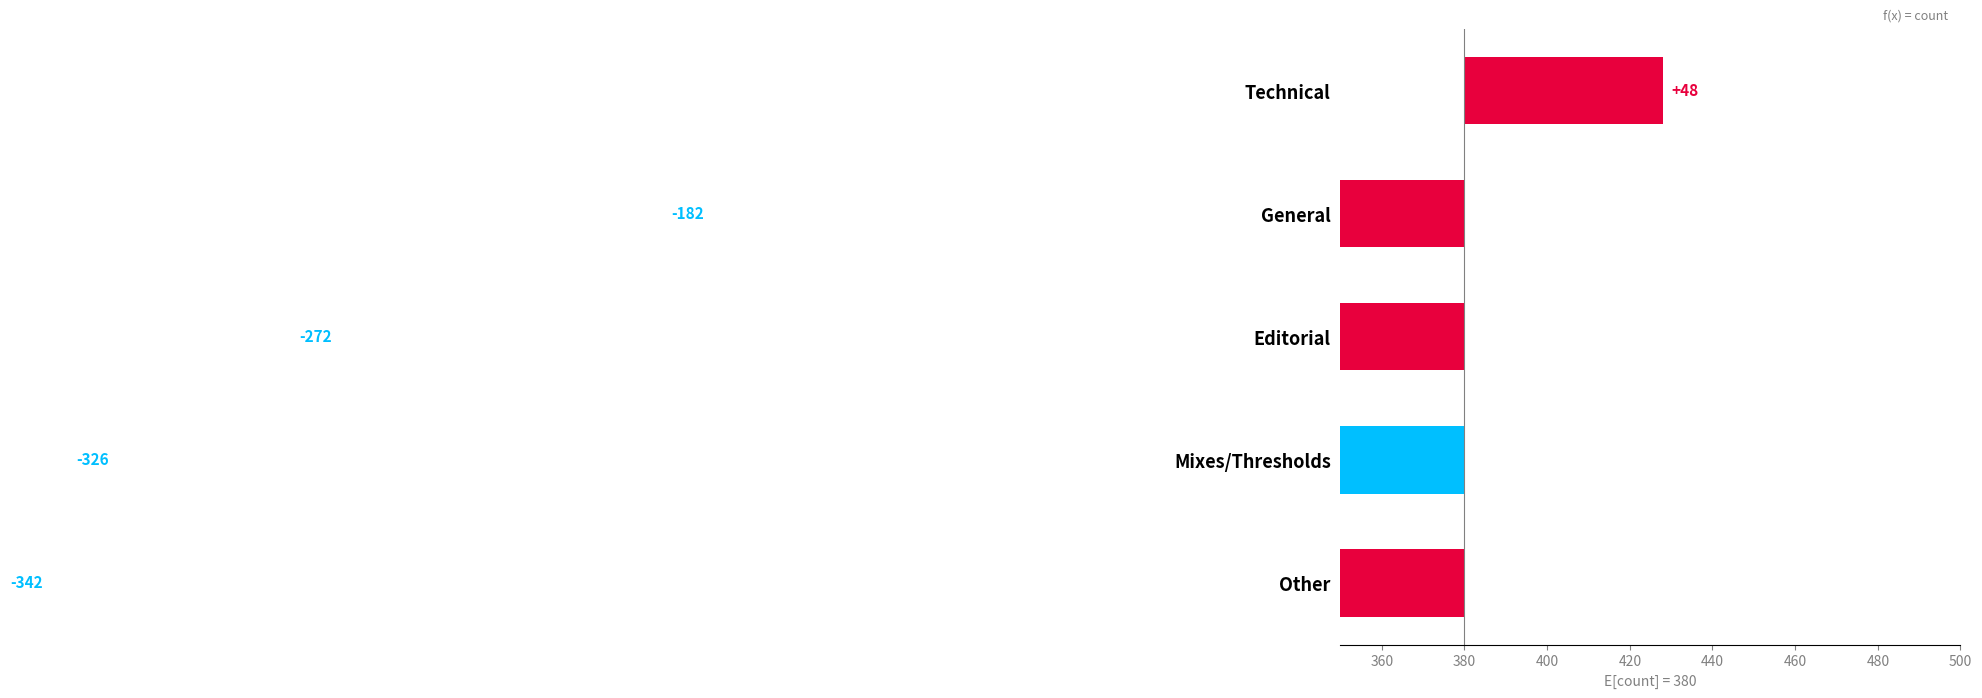

How many distinct data groups are displayed?

1